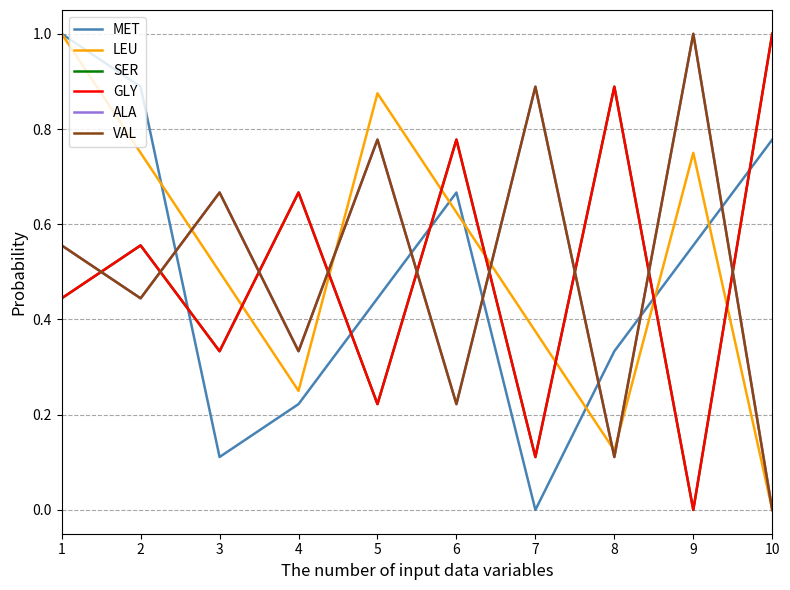

Which series ends up on top after the final intersection of ALA and GLY?

GLY